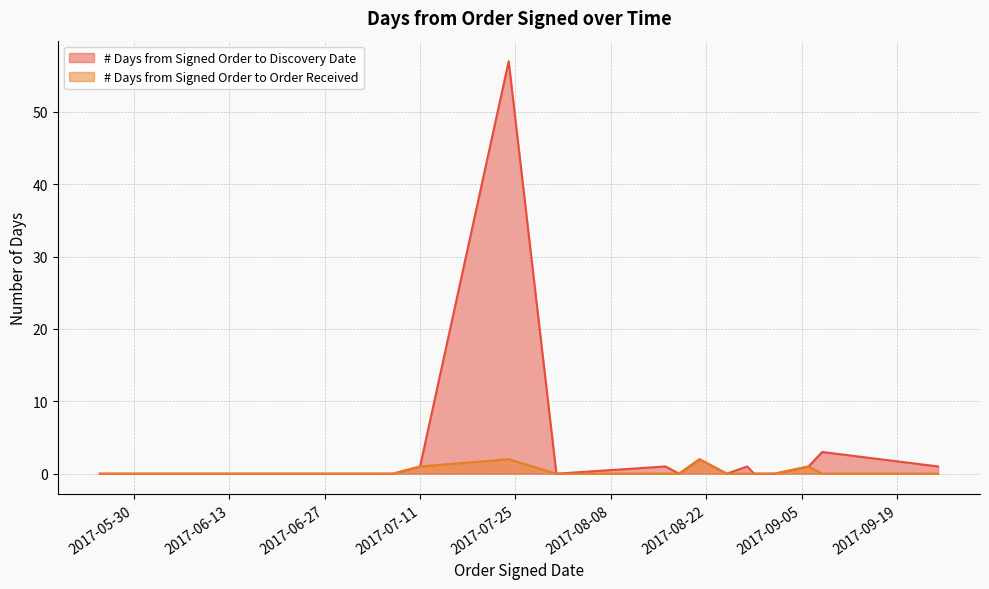

What are all the series names shown in the legend?

# Days from Signed Order to Discovery Date, # Days from Signed Order to Order Received